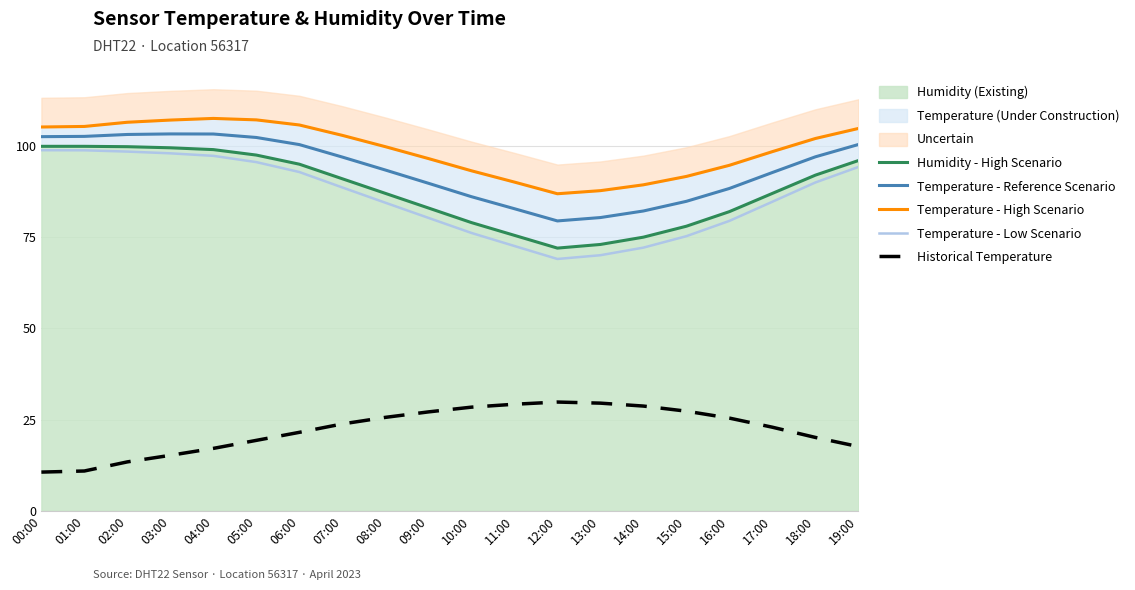

Which has a higher value, 19:00 or 11:00?

19:00